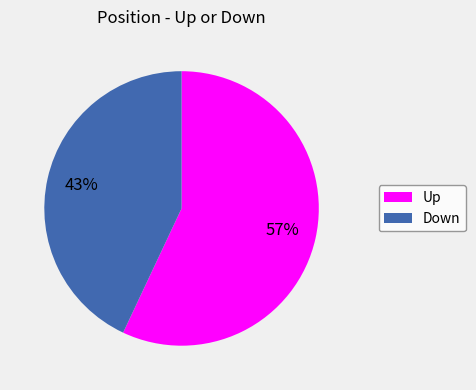

Approximately how many times larger is the value at Down compared to Up?

0.8